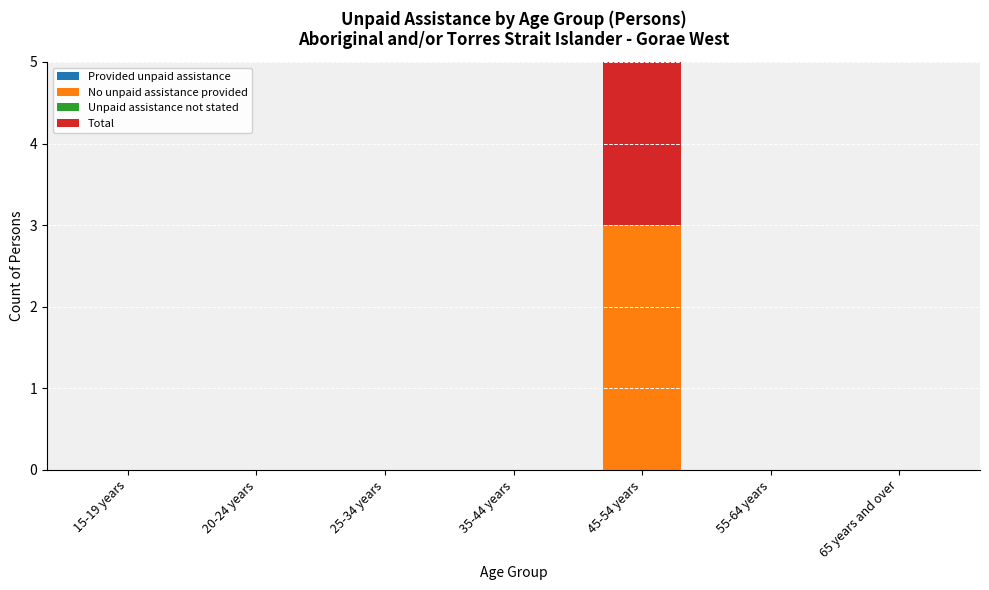

What is the highest value of the No unpaid assistance provided series?

3